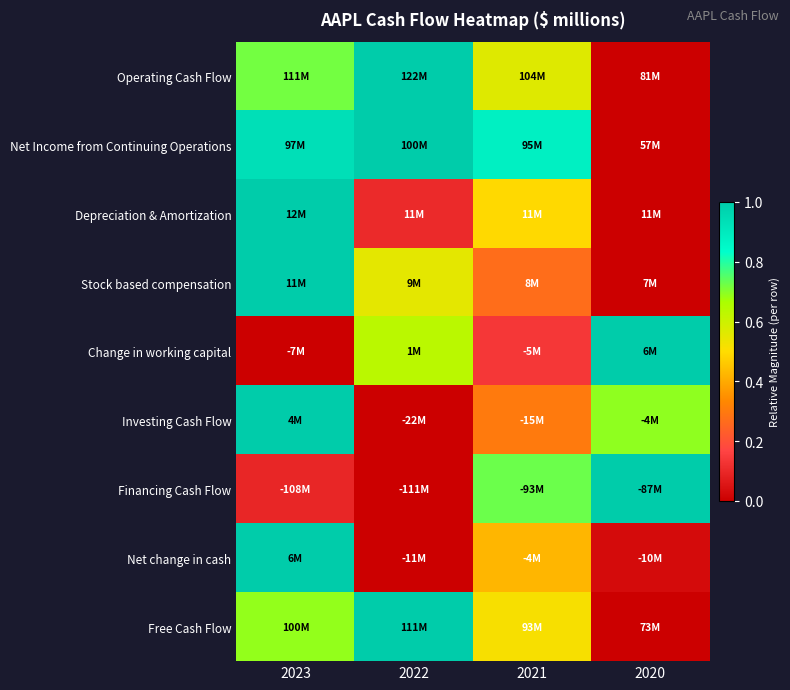

Reading left to right, extract all data points from this chart.

Operating Cash Flow: 2023=0.7	2022=1.0	2021=0.6	2020=0.0
Net Income from Continuing Operations: 2023=0.9	2022=1.0	2021=0.9	2020=0.0
Depreciation & Amortization: 2023=1.0	2022=0.1	2021=0.5	2020=0.0
Stock based compensation: 2023=1.0	2022=0.6	2021=0.3	2020=0.0
Change in working capital: 2023=0.0	2022=0.6	2021=0.1	2020=1.0
Investing Cash Flow: 2023=1.0	2022=0.0	2021=0.3	2020=0.7
Financing Cash Flow: 2023=0.1	2022=0.0	2021=0.7	2020=1.0
Net change in cash: 2023=1.0	2022=0.0	2021=0.4	2020=0.0
Free Cash Flow: 2023=0.7	2022=1.0	2021=0.5	2020=0.0